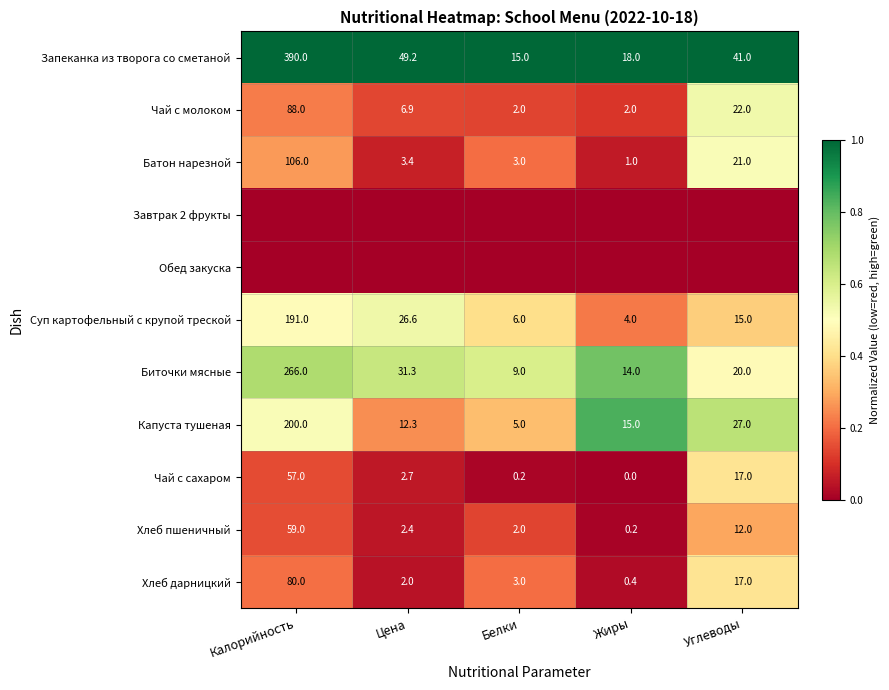

What is the difference between the Хлеб пшеничный values at Калорийность and Жиры?

58.8